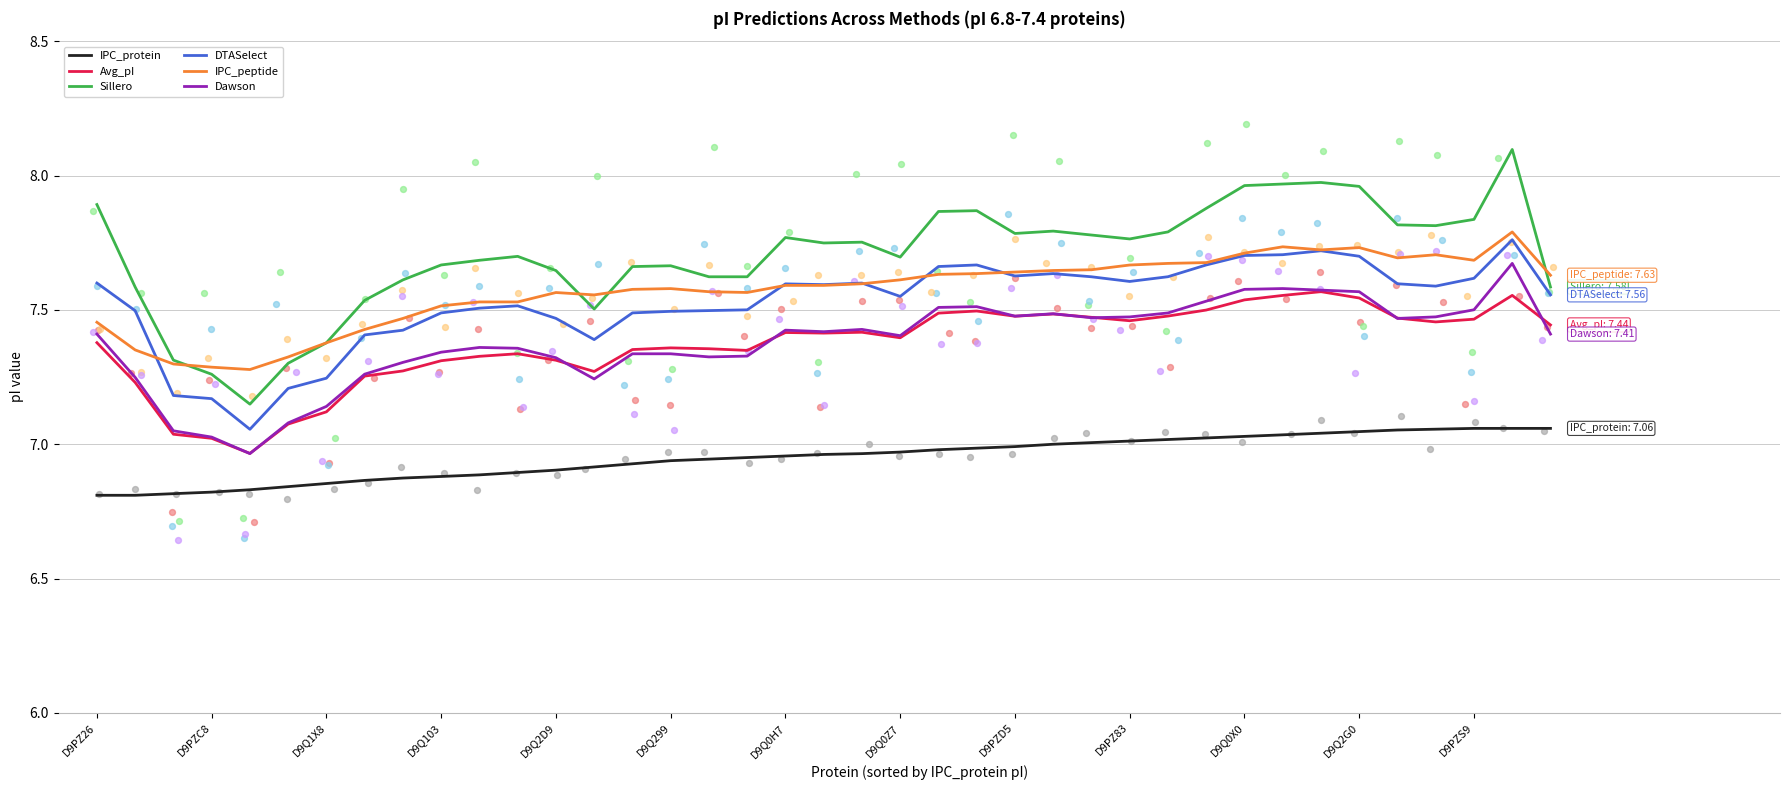

True or false: IPC_protein and Avg_pI cross at least once.

False